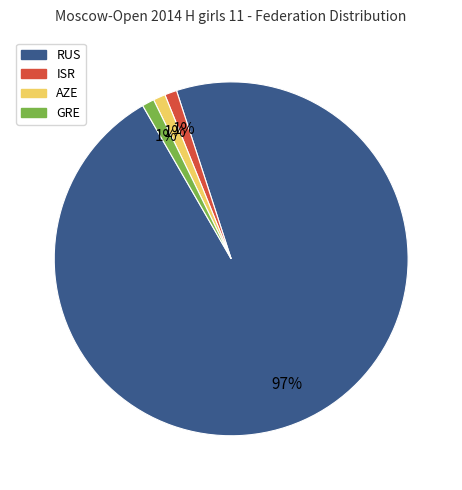

To the nearest percent, what is the combined percentage of GRE and RUS?

98%